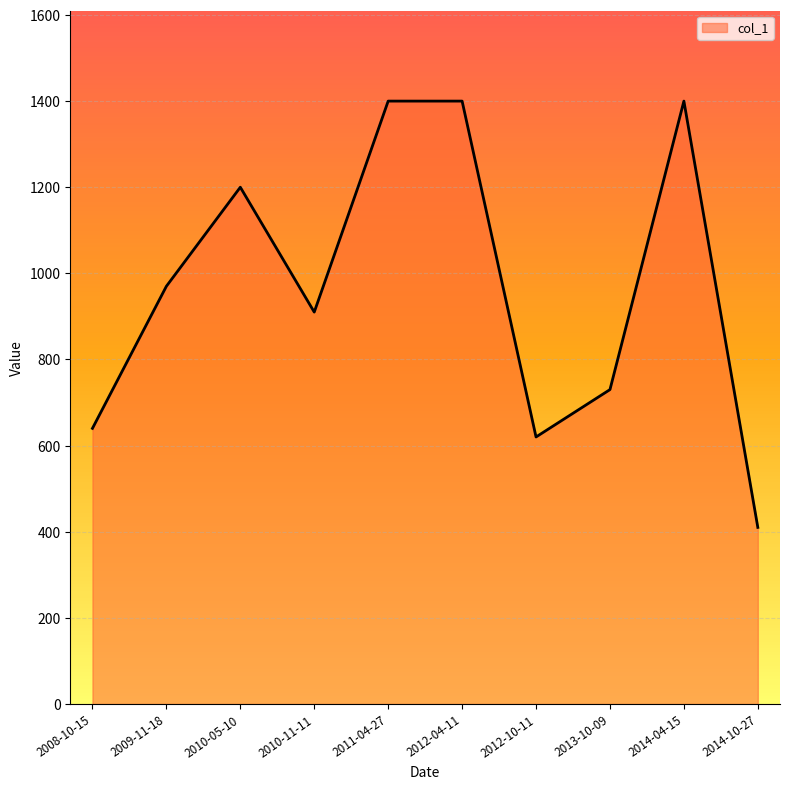

At which category does the data reach its first local peak?

2010-05-10